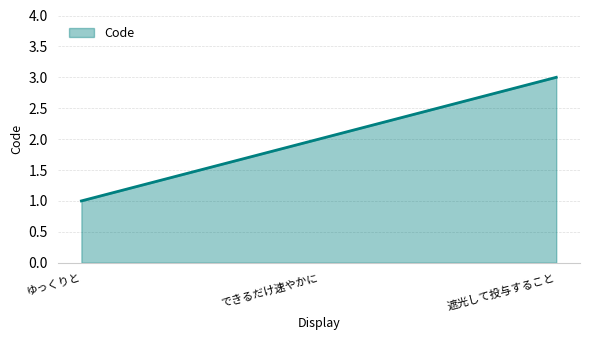

What value does the data have at ゆっくりと?

1